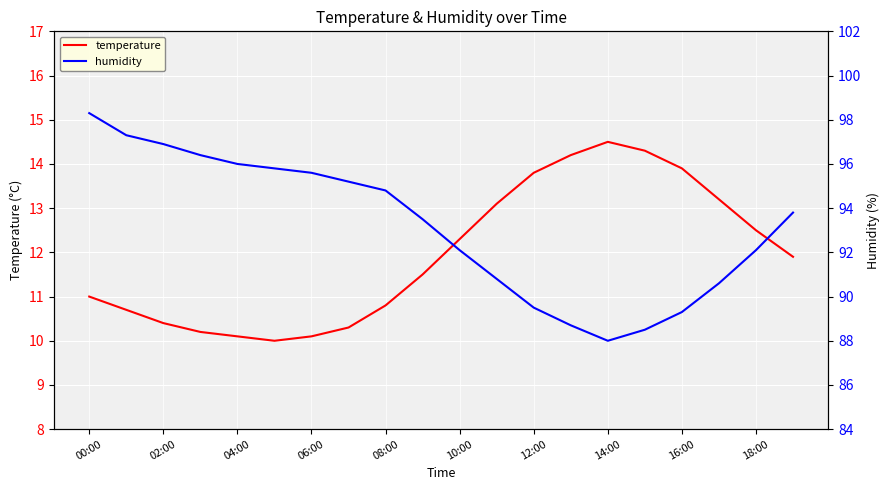

True or false: temperature and humidity intersect in this chart.

False